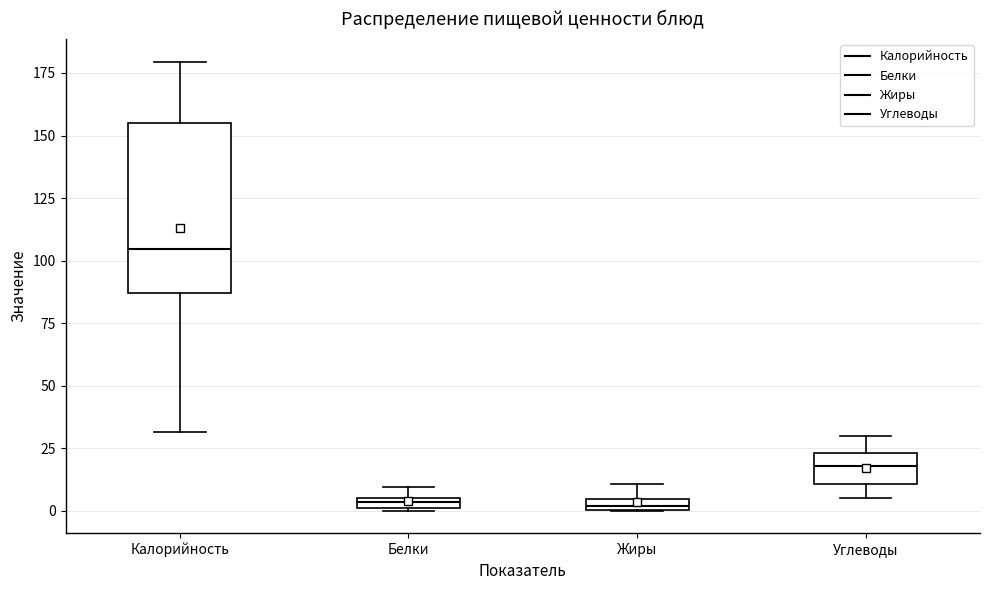

Which box is the tallest, from its lower edge to its upper edge?

Калорийность